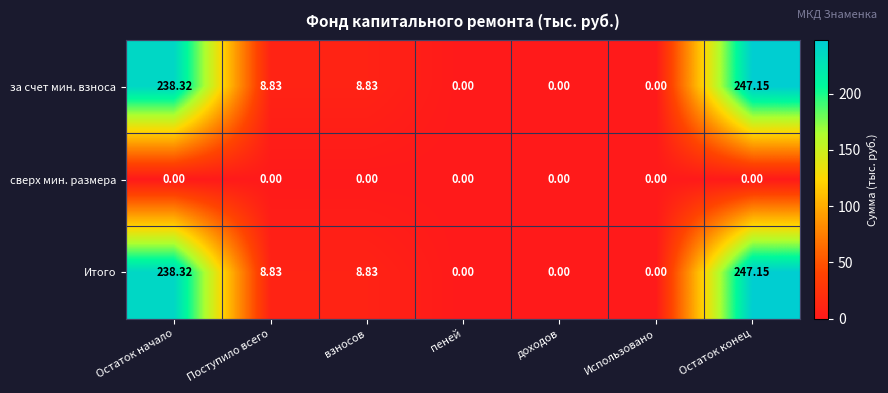

At which category is the sum across all series the highest?

Остаток конец